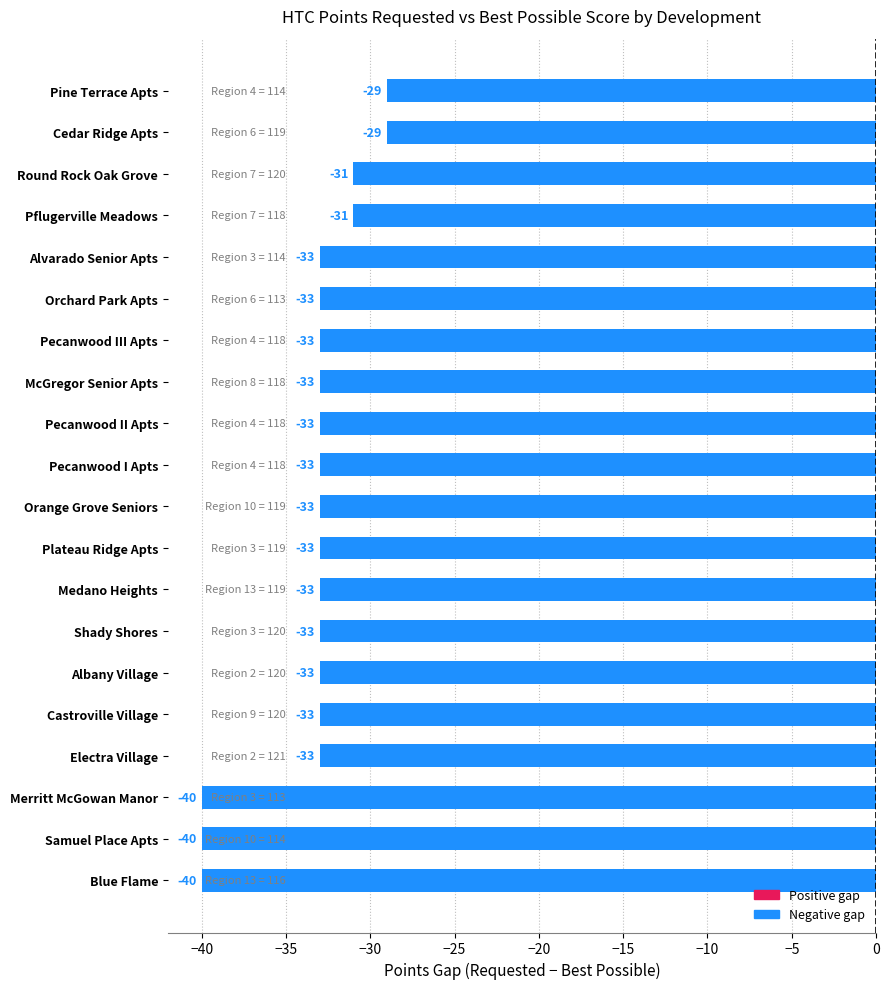

What is the difference between the maximum and minimum values?

11